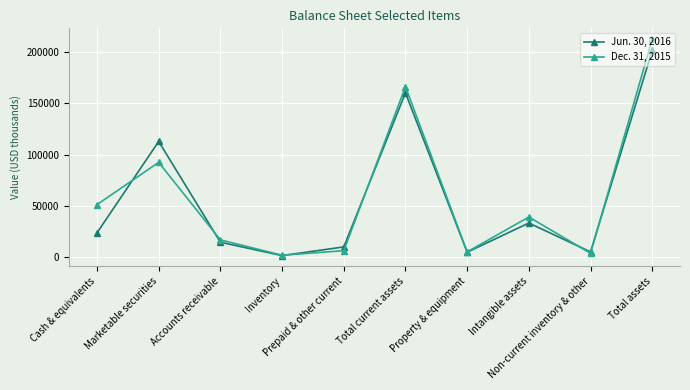

Where do Dec. 31, 2015 and Jun. 30, 2016 first cross each other?

Cash & equivalents and Marketable securities